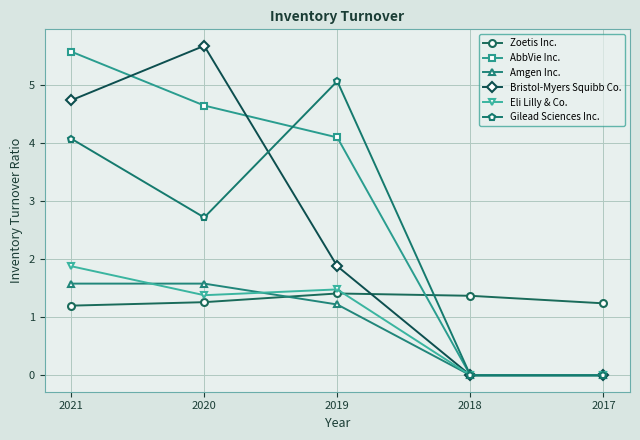

How many categories are shown in the chart?

5